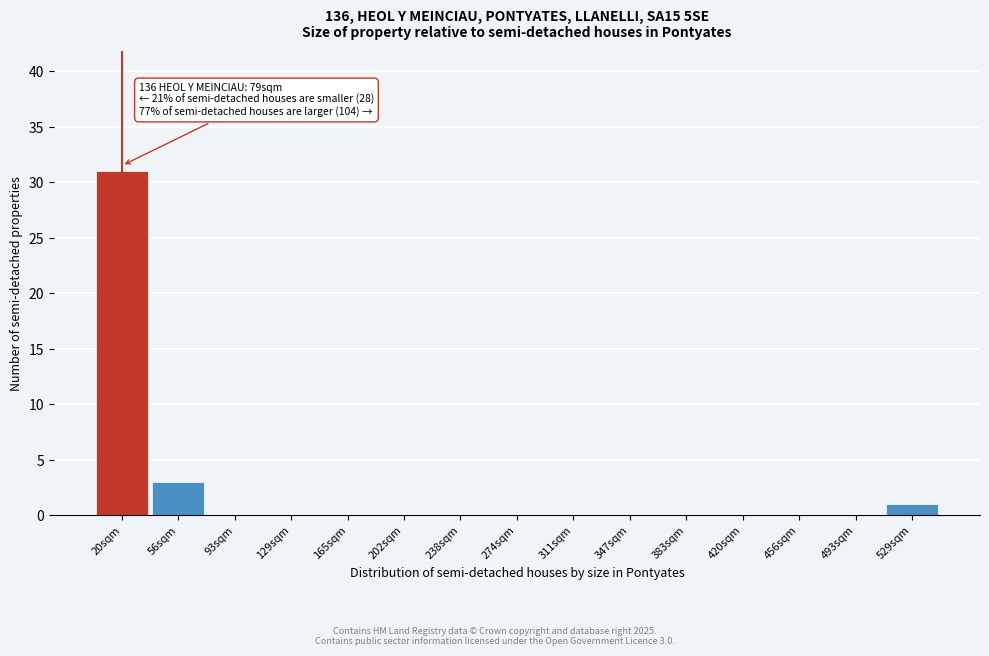

Reading left to right, what are all the values shown in this chart?

20sqm=31	56sqm=3	93sqm=0	129sqm=0	165sqm=0	202sqm=0	238sqm=0	274sqm=0	311sqm=0	347sqm=0	383sqm=0	420sqm=0	456sqm=0	493sqm=0	529sqm=1